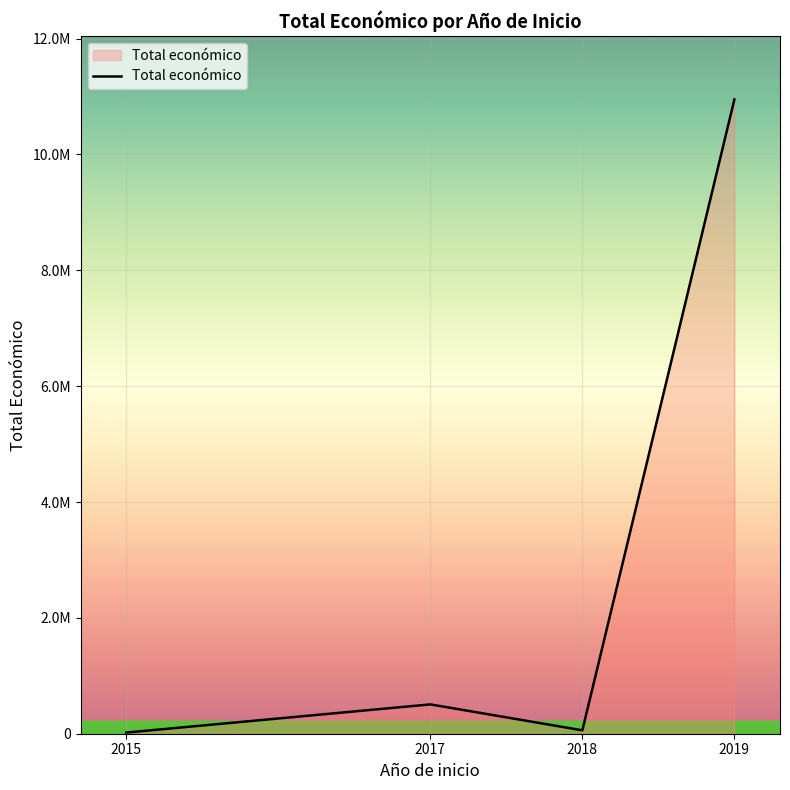

The value at 2015 is 31984. True or false?

False